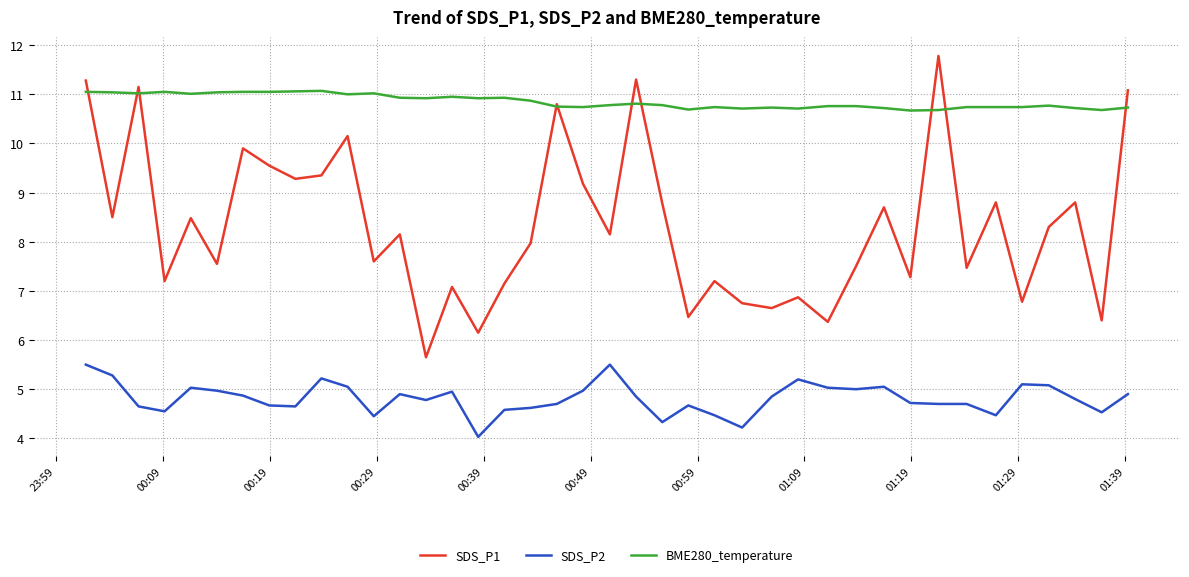

True or false: SDS_P2 and SDS_P1 intersect in this chart.

False